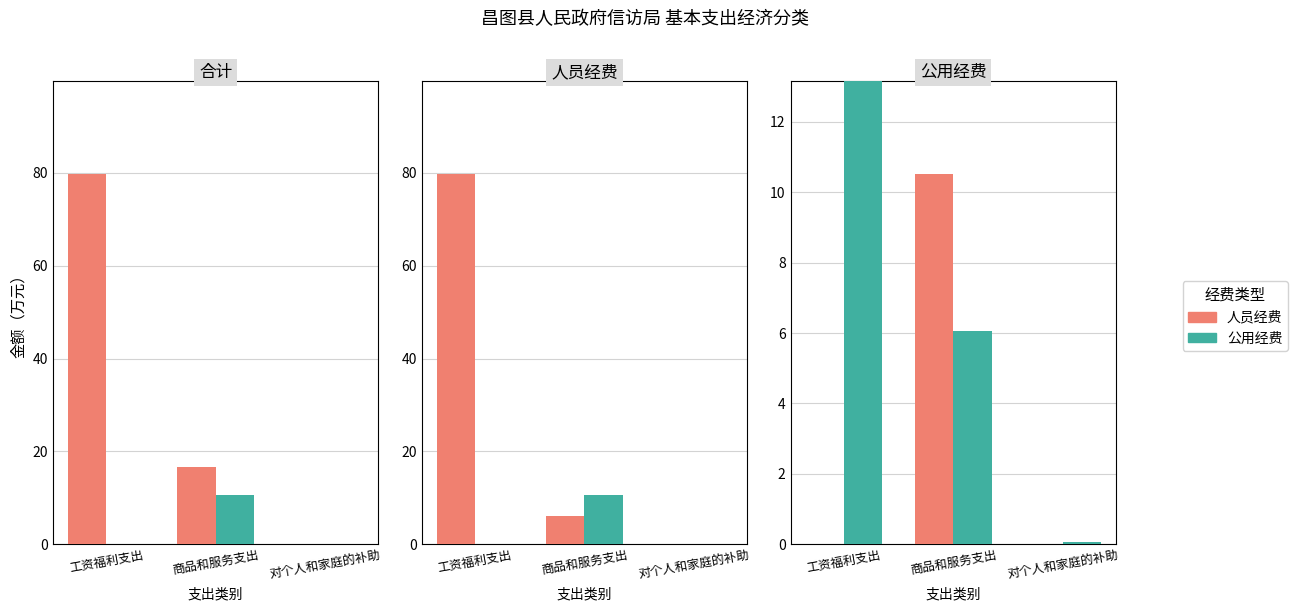

How many data points in 公用经费 are less than 6?

1